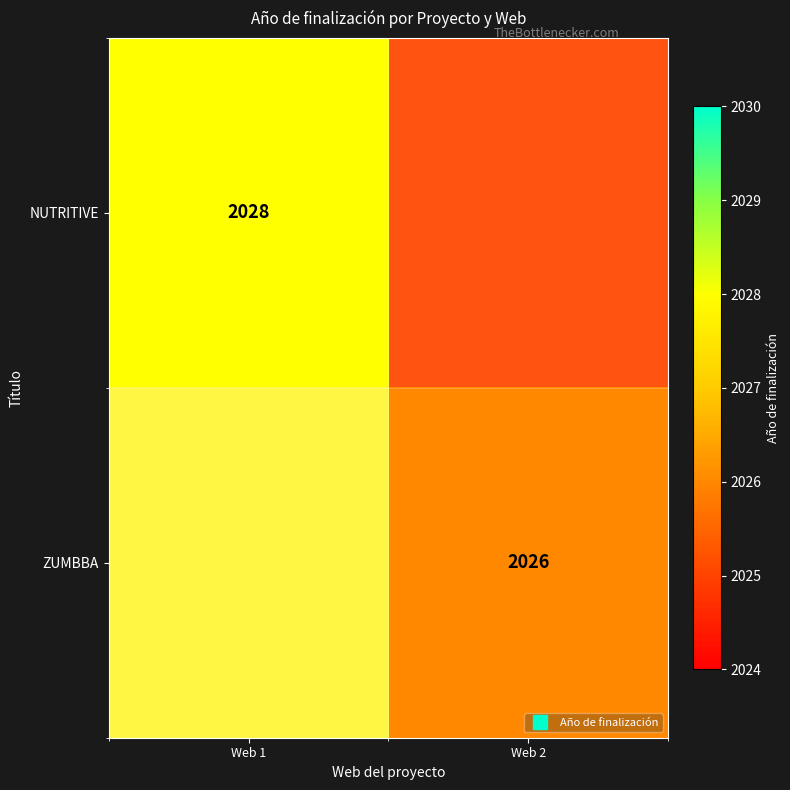

What is the greatest value displayed?

2028.0